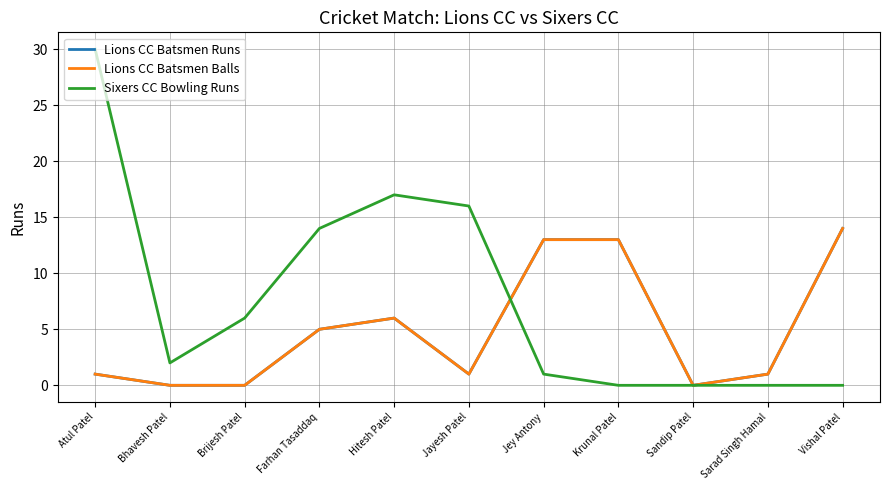

Which series has the largest range (max minus min)?

Sixers CC Bowling Runs